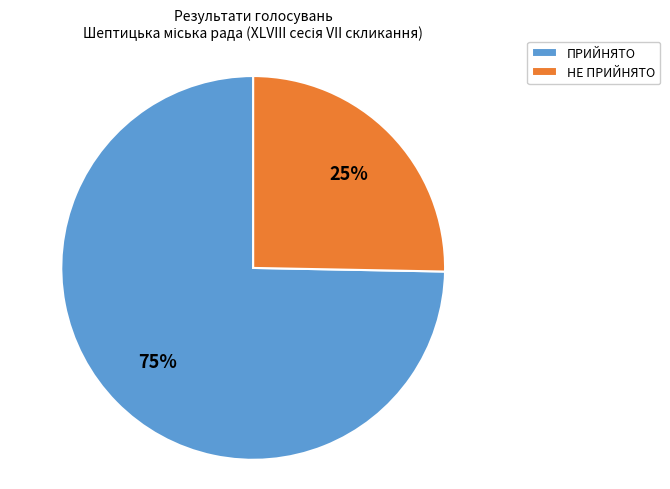

To the nearest percent, what percentage of the pie is НЕ ПРИЙНЯТО?

25%